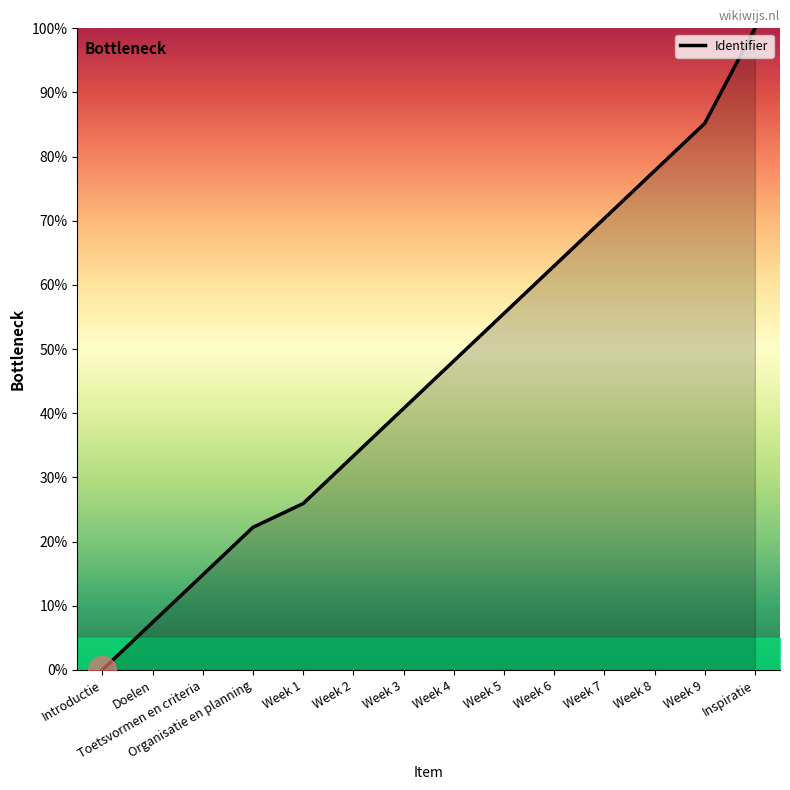

What is the change in value from Doelen to Week 5?

+48.1